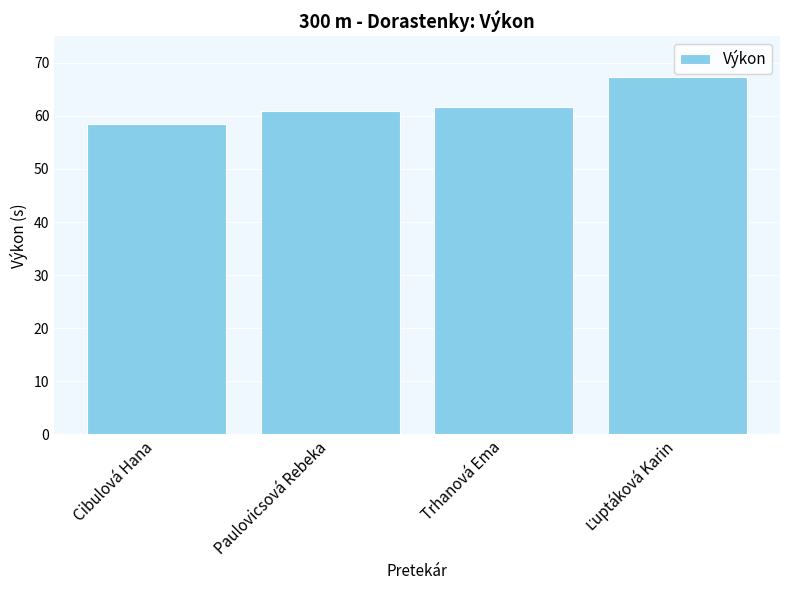

Does the chart contain any negative values?

No